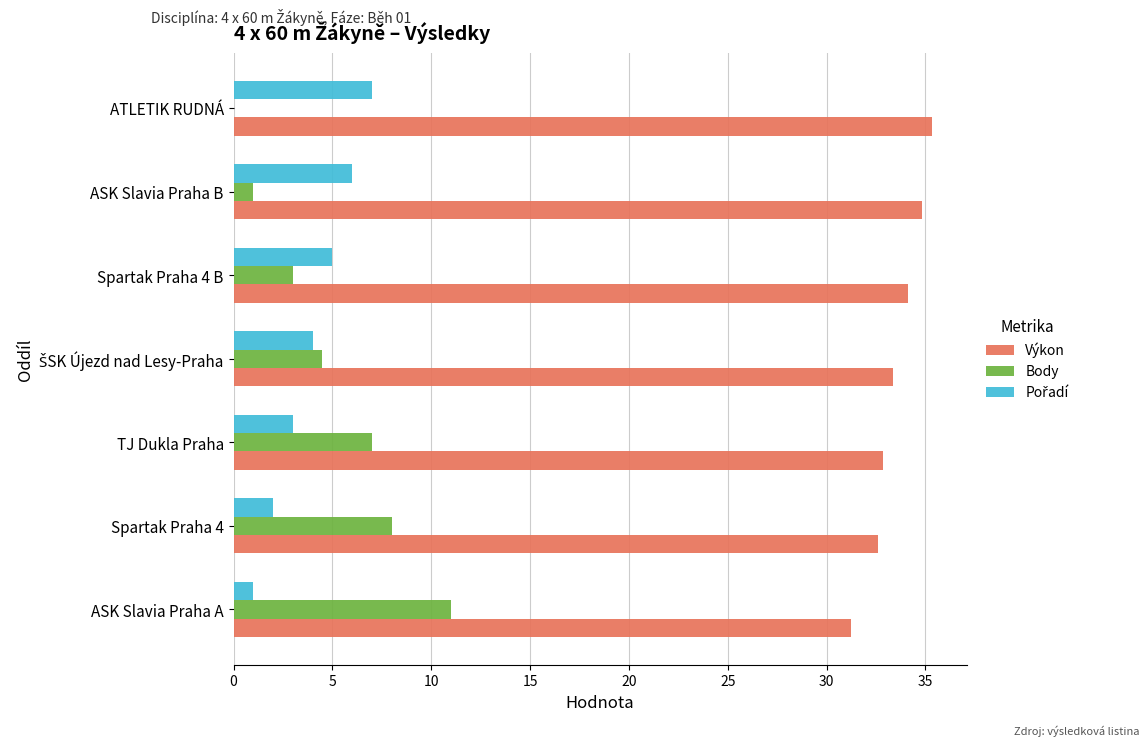

What is the sum of all Výkon values?

234.3